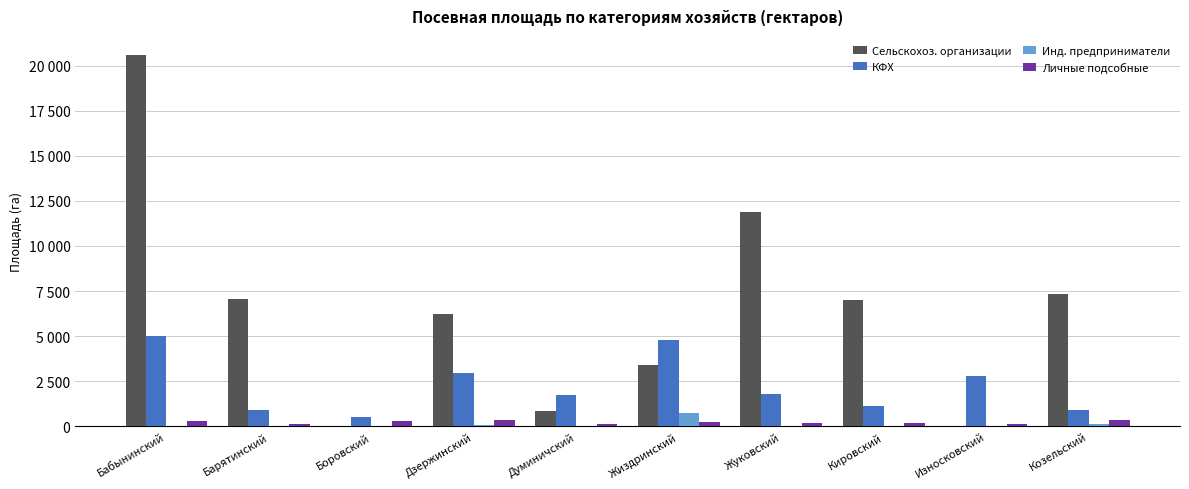

At which label does КФХ first exceed 1766?

Бабынинский